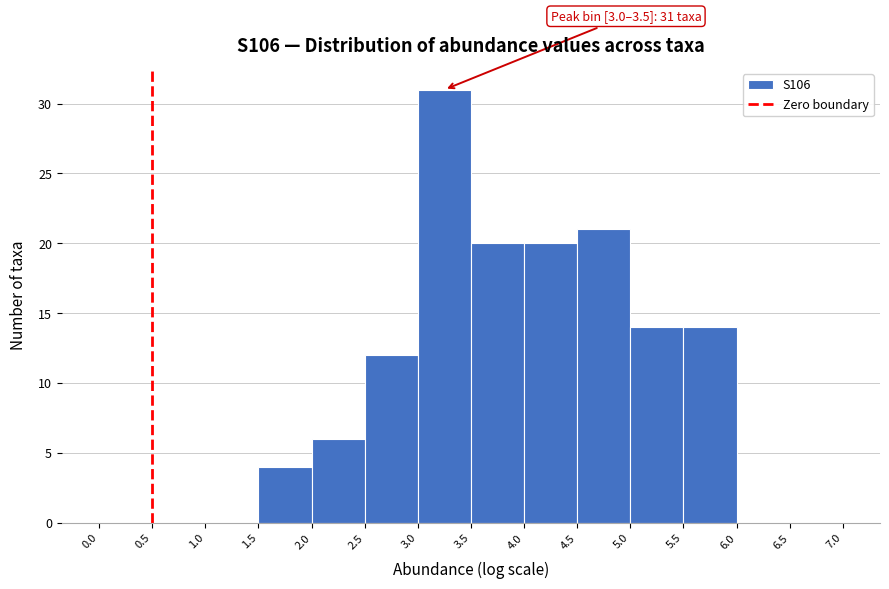

Which range on the x-axis has the tallest bar?

3.0 to 3.5